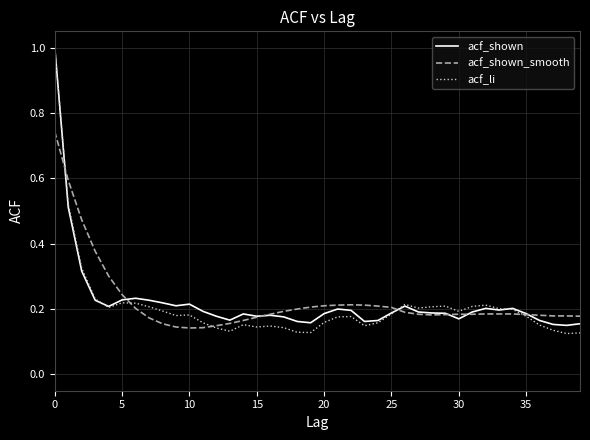

What is the maximum value shown in the chart?

1.0